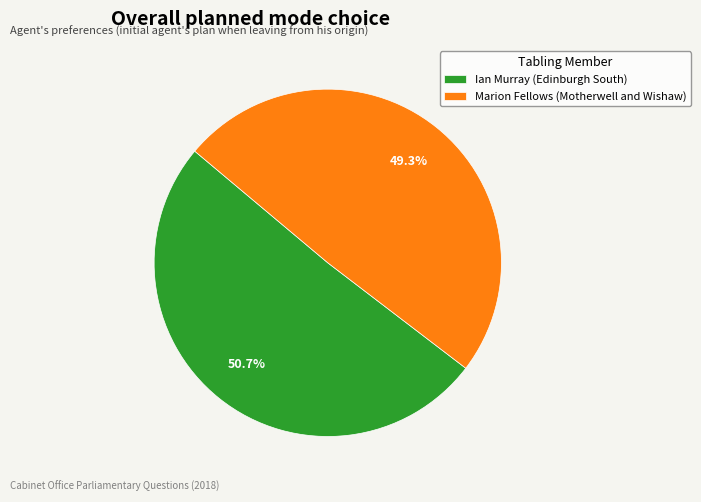

Rank the categories by value from lowest to highest.

Marion Fellows (Motherwell and Wishaw), Ian Murray (Edinburgh South)